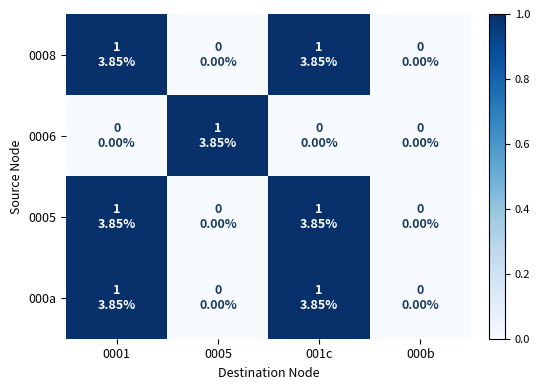

Reading left to right, what are all the values shown in this chart?

0008: 0001=1	0005=0	001c=1	000b=0
0006: 0001=0	0005=1	001c=0	000b=0
0005: 0001=1	0005=0	001c=1	000b=0
000a: 0001=1	0005=0	001c=1	000b=0